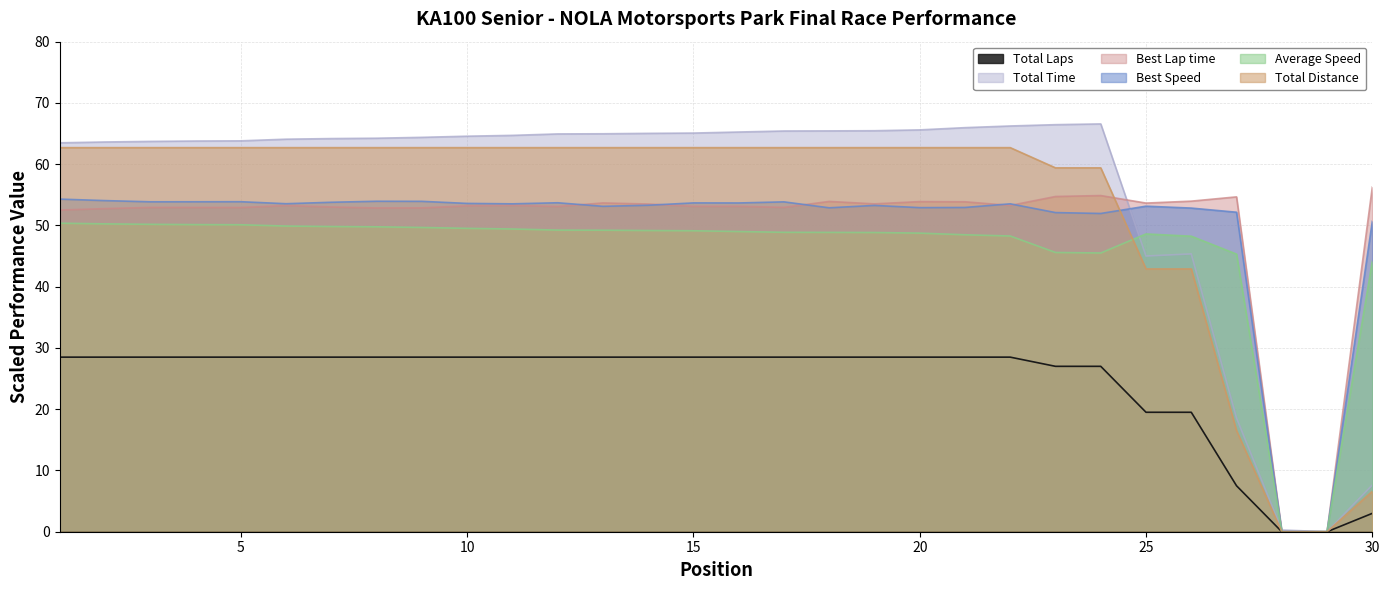

Where do Total Distance and Average Speed first cross each other?

24 and 25